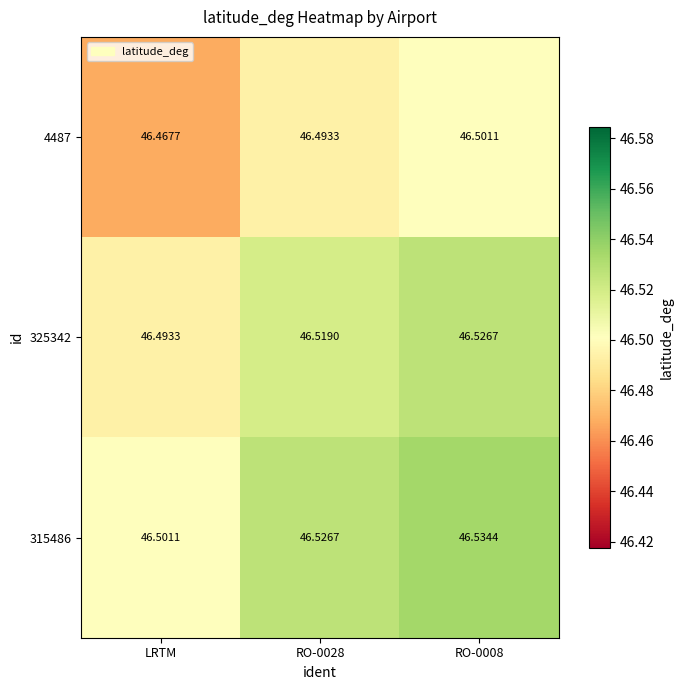

Where is 4487 nearest to the value 46?

LRTM